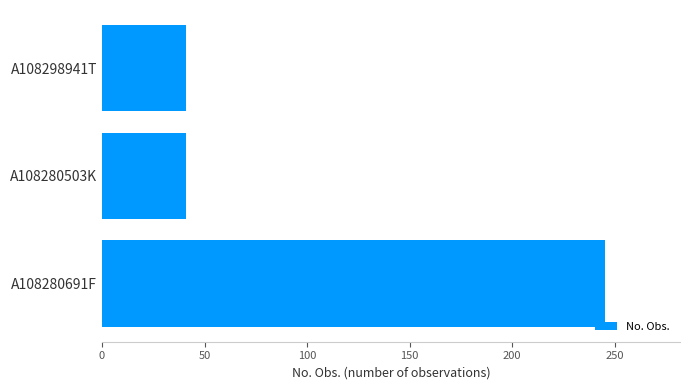

What is the minimum value shown in the chart?

41